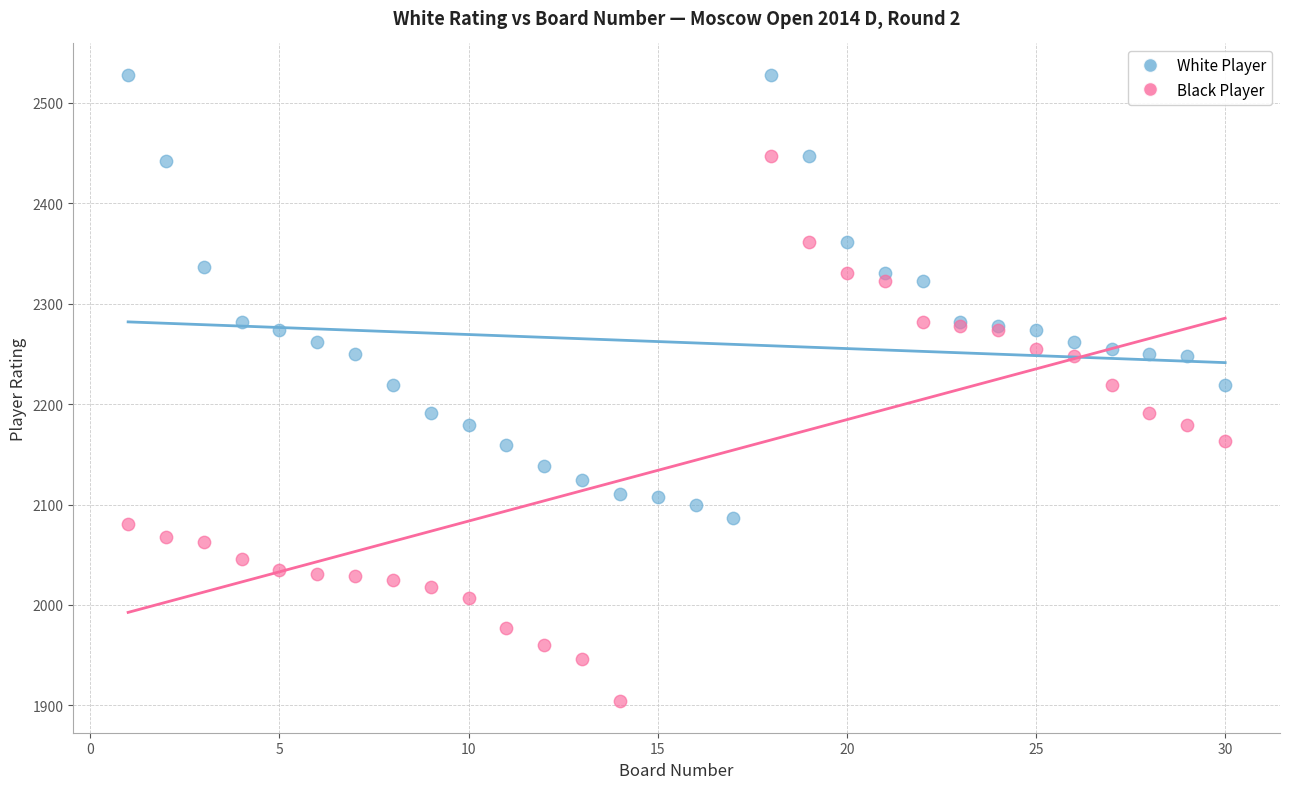

Which series contains the highest Y value?

White Player